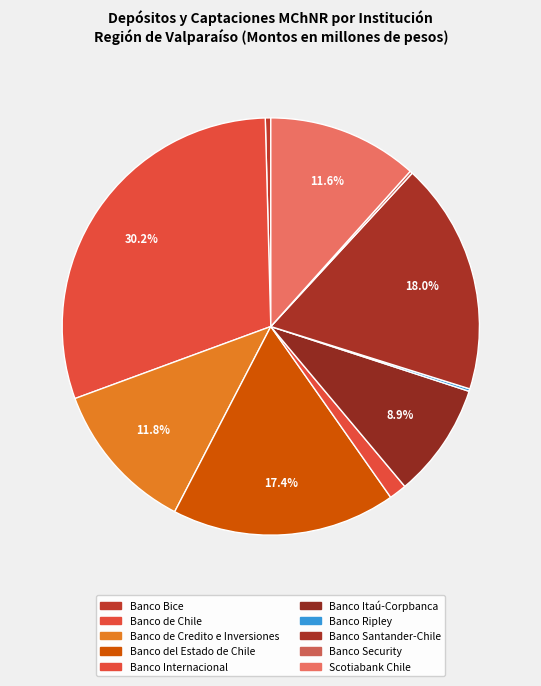

Which slice is the largest?

Banco de Chile